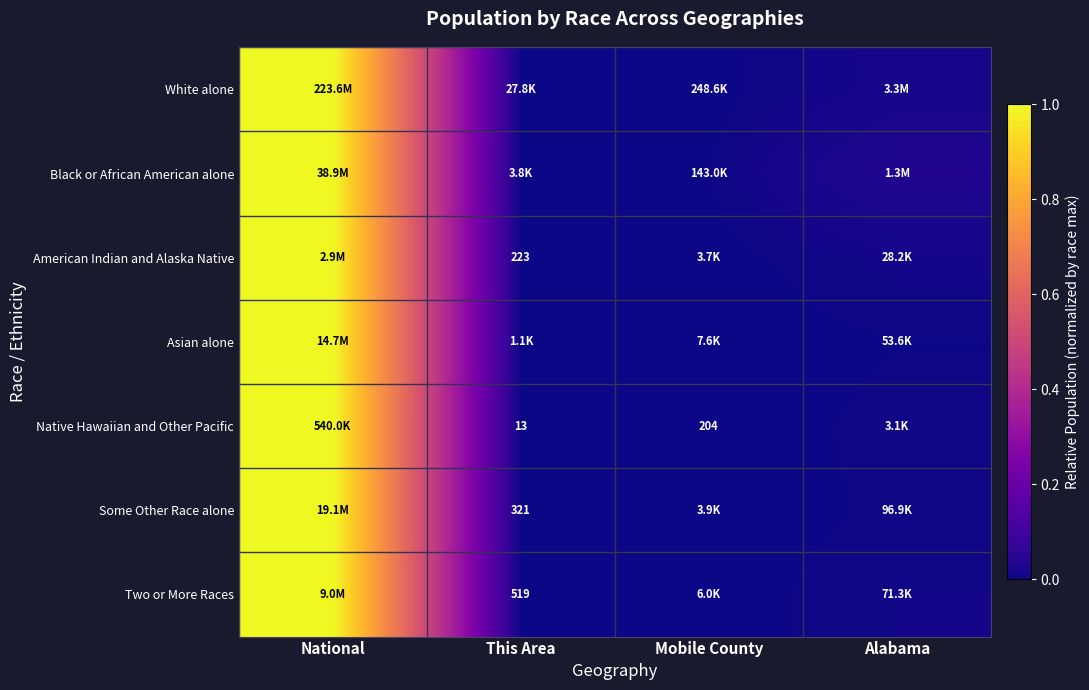

Is the value of Two or More Races at Mobile County greater than the value of Some Other Race alone at Mobile County?

Yes